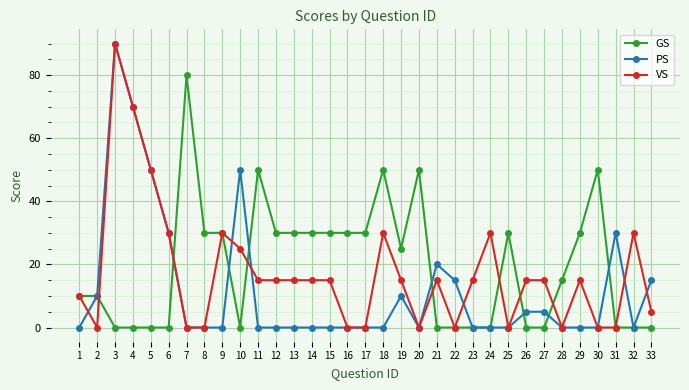

What is the difference between the second highest and minimum values in the VS series?

70